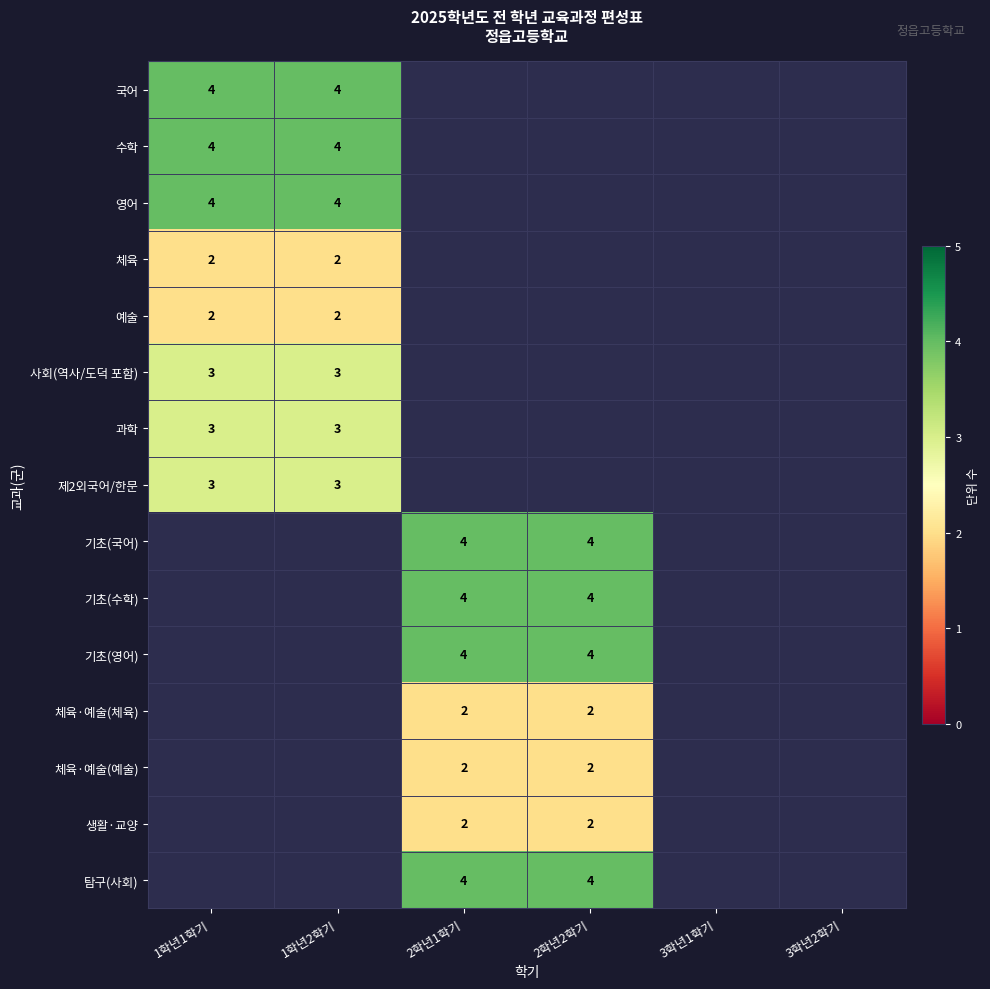

What is the maximum value shown in the chart?

4.0